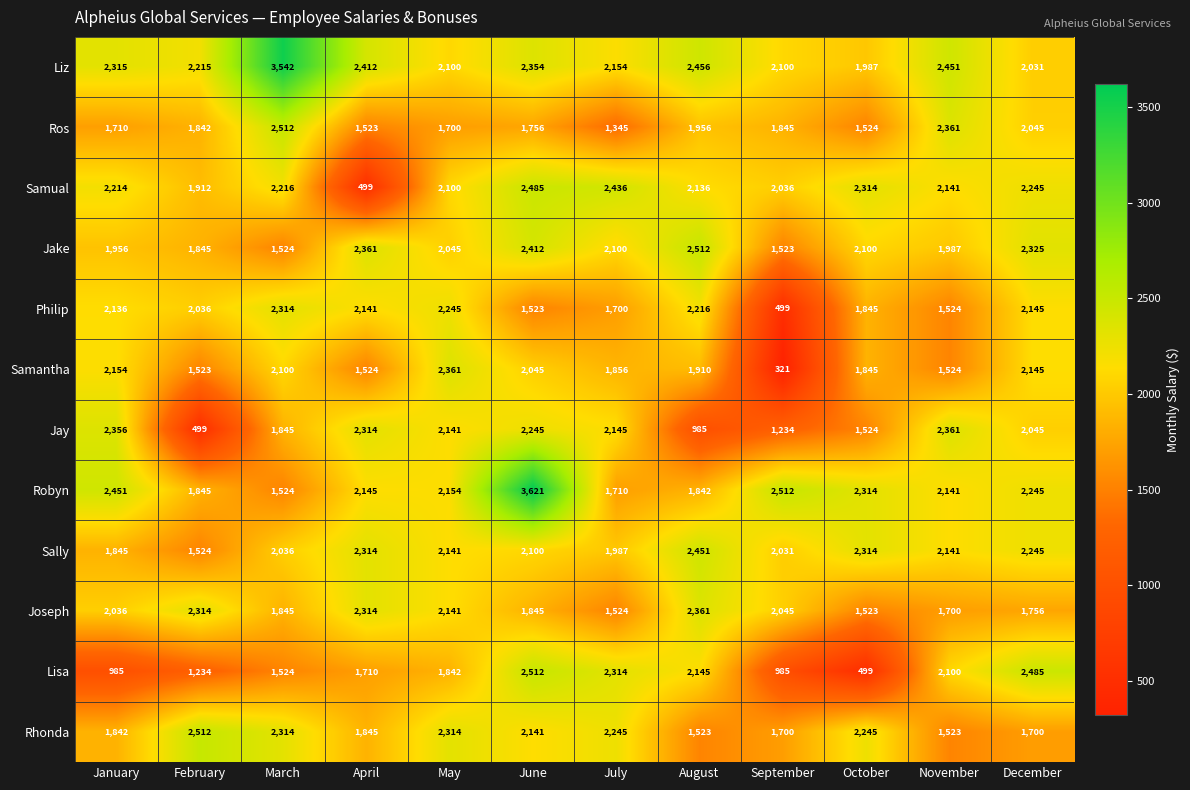

What is the minimum value shown in the chart?

321